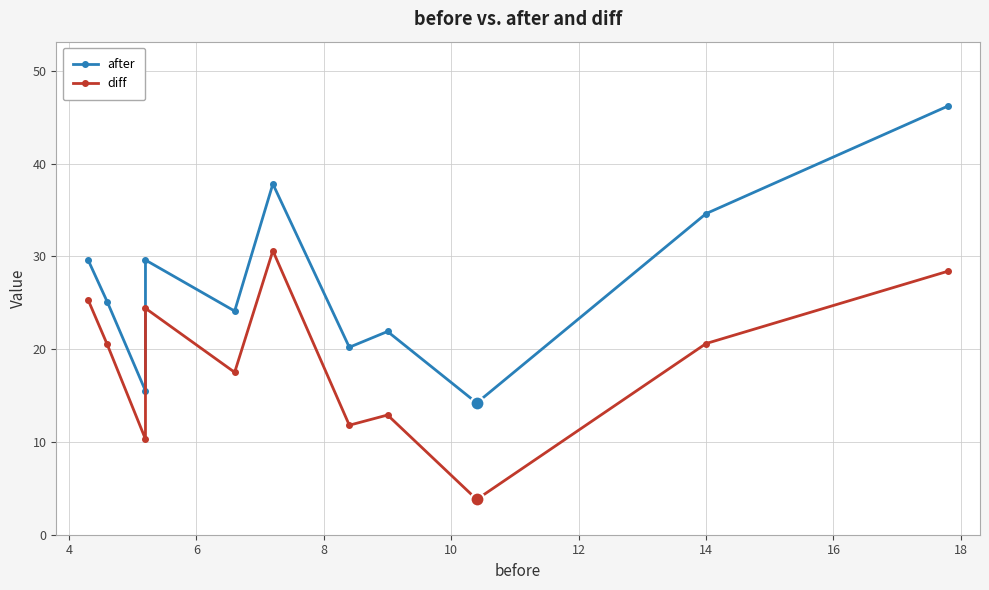

What is the smallest value displayed?

3.8